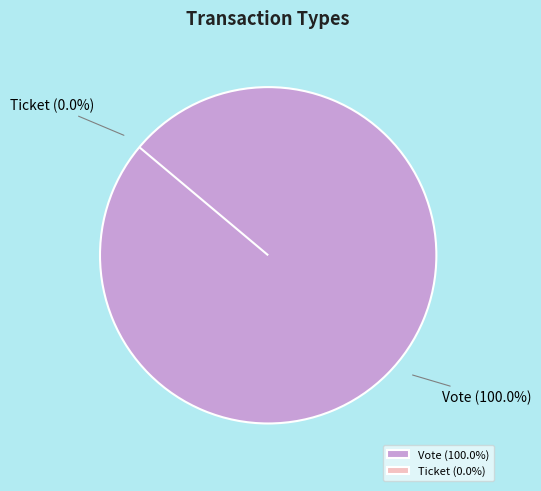

Combined, what portion of the pie is Ticket and Vote?

100.0%